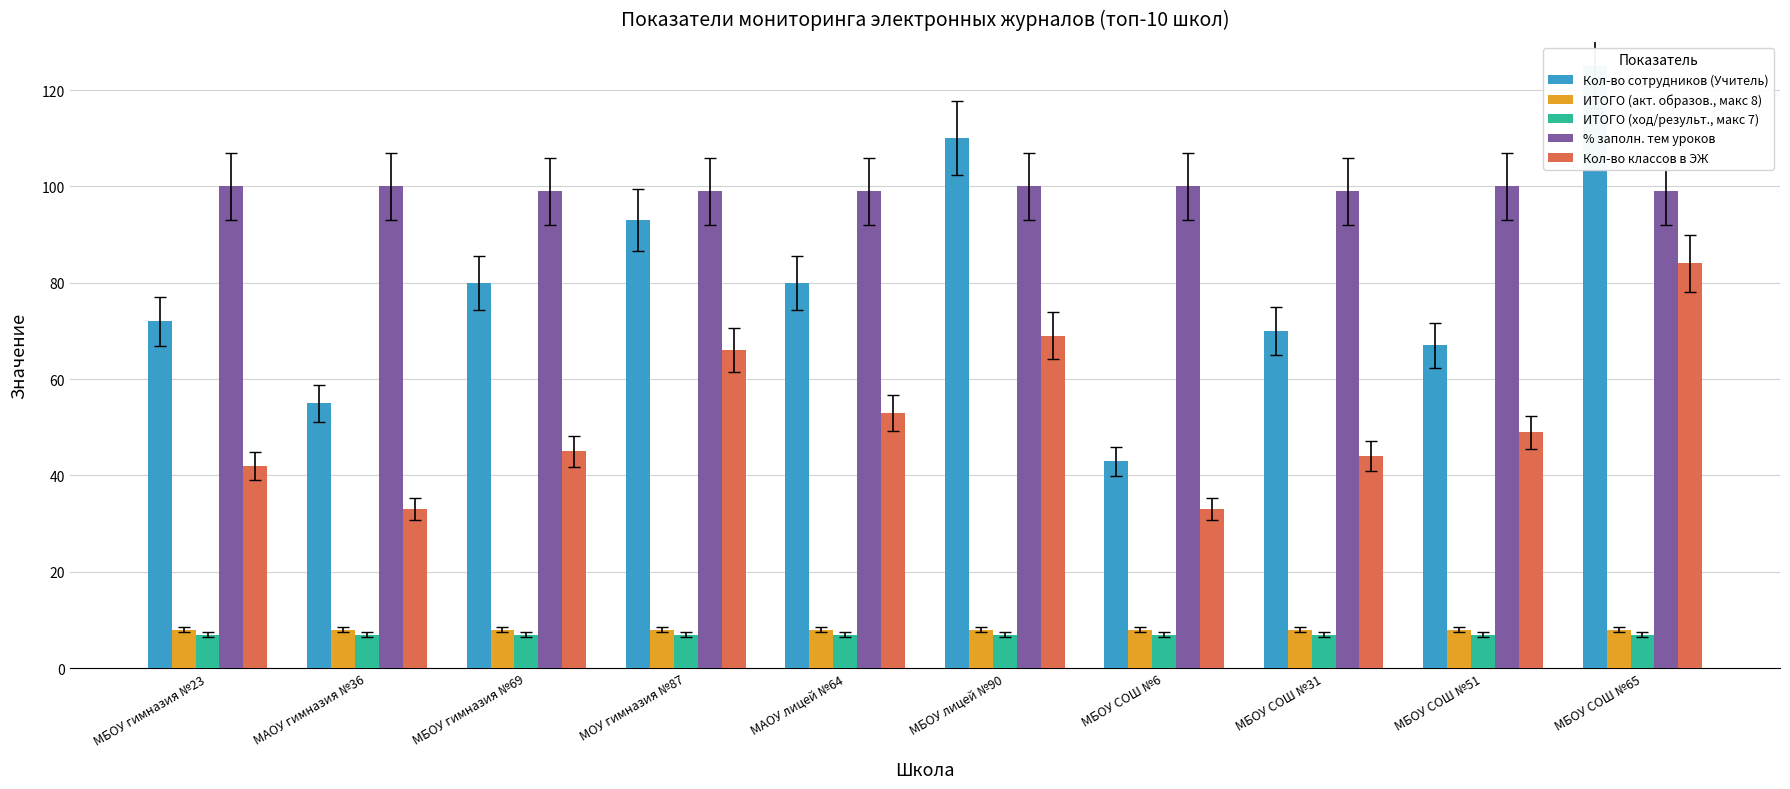

The value of ИТОГО (ход/результ., макс 7) at МБОУ гимназия №23 is 12. True or false?

False